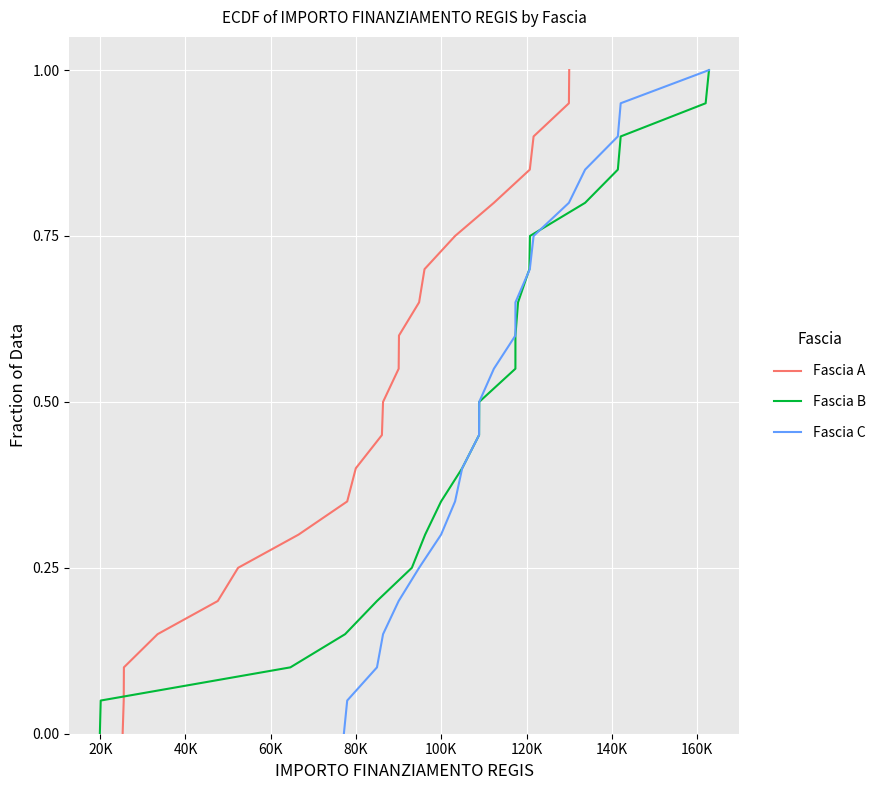

Rank the series by their maximum value, from lowest to highest.

Fascia A, Fascia B, Fascia C